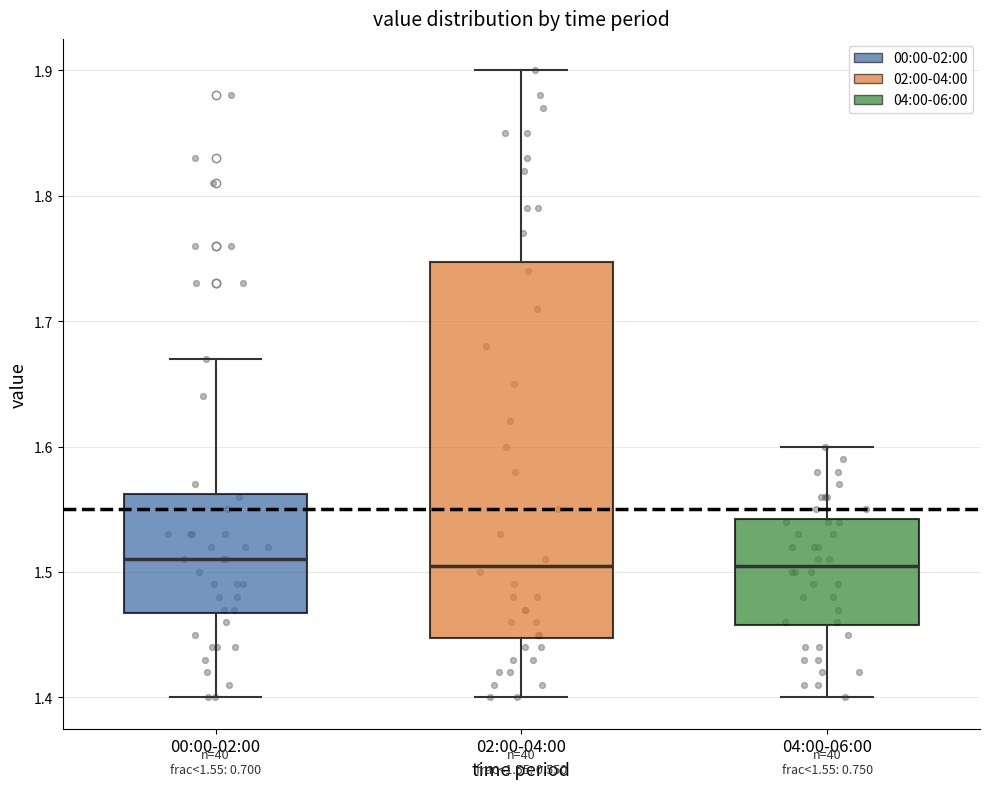

Comparing the boxes themselves (not the whiskers), which one is the tallest?

02:00-04:00